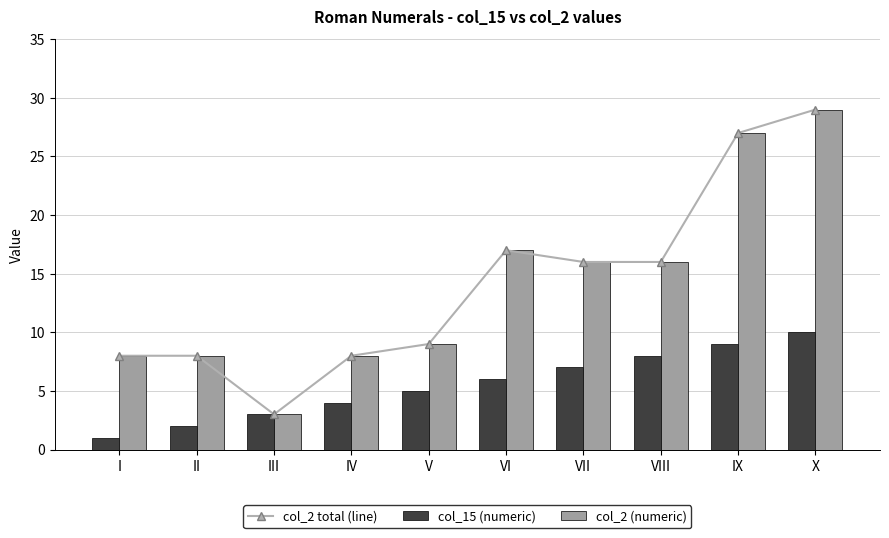

Reading right to left, extract all data points from this chart.

col_2 total (line): 29	27	16	16	17	9	8	3	8	8
col_15 (numeric): 10	9	8	7	6	5	4	3	2	1
col_2 (numeric): 29	27	16	16	17	9	8	3	8	8